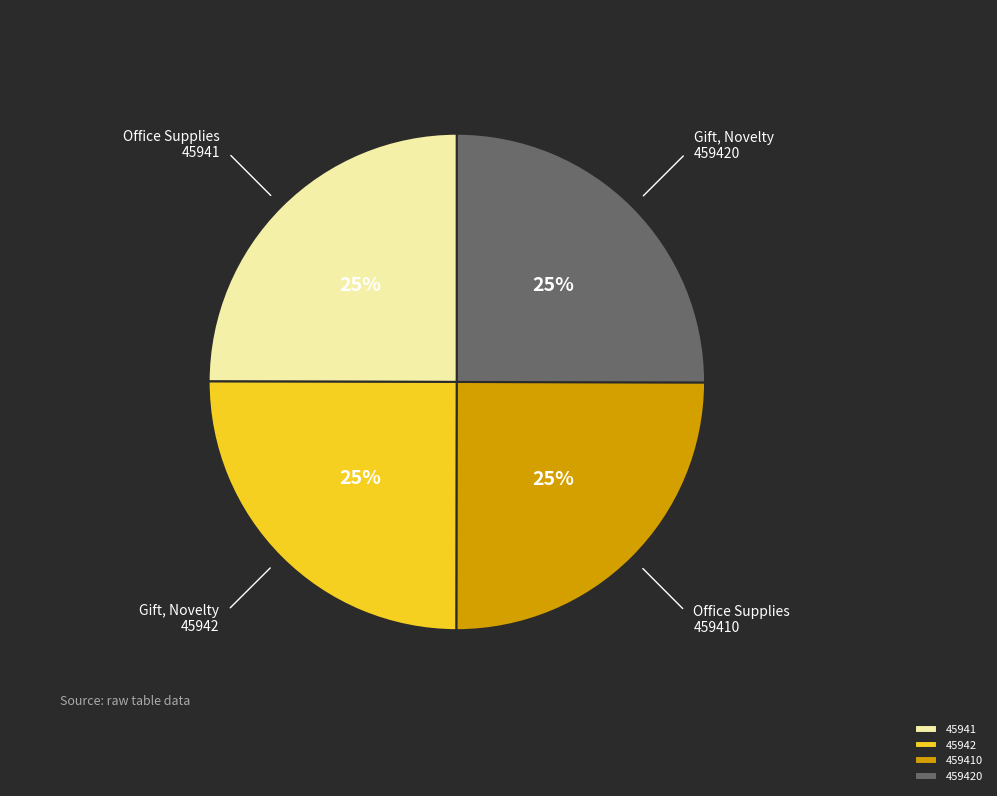

What percentage is the 459420 slice, to the nearest percent?

25%